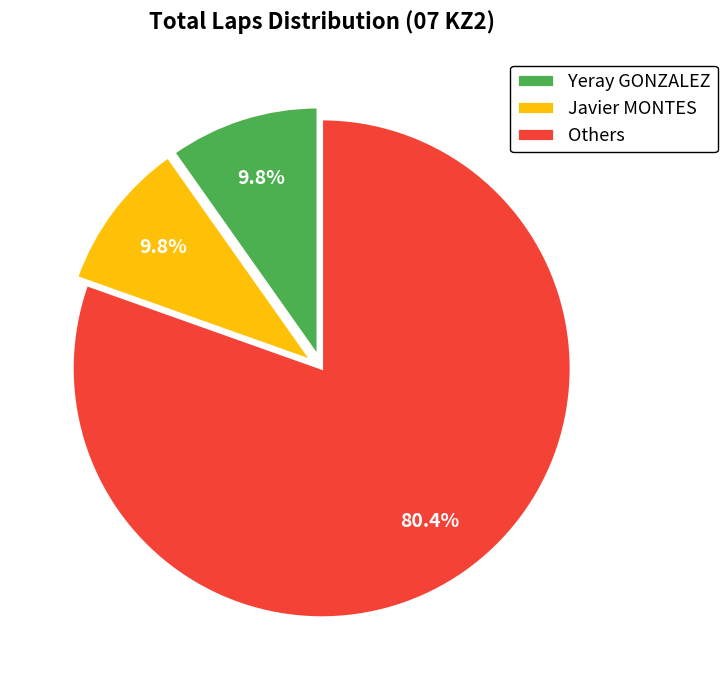

How many segments does this pie chart have?

3